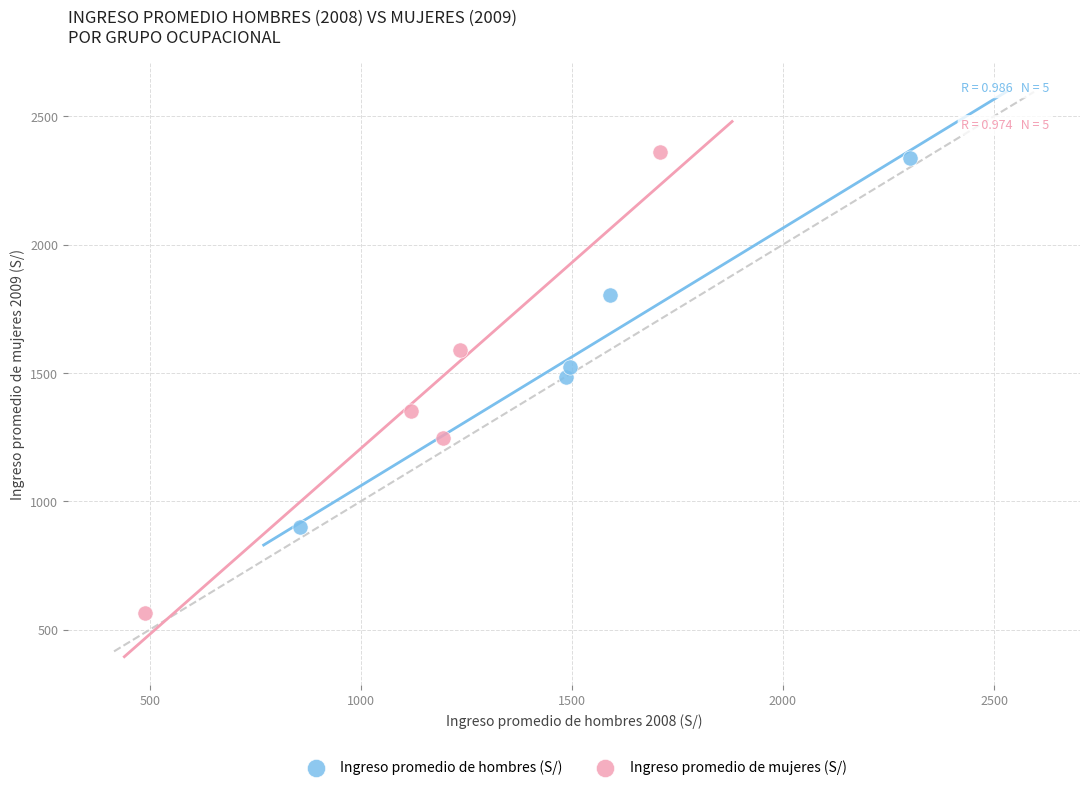

Which series has the widest spread of Y values?

Ingreso promedio de mujeres (S/)